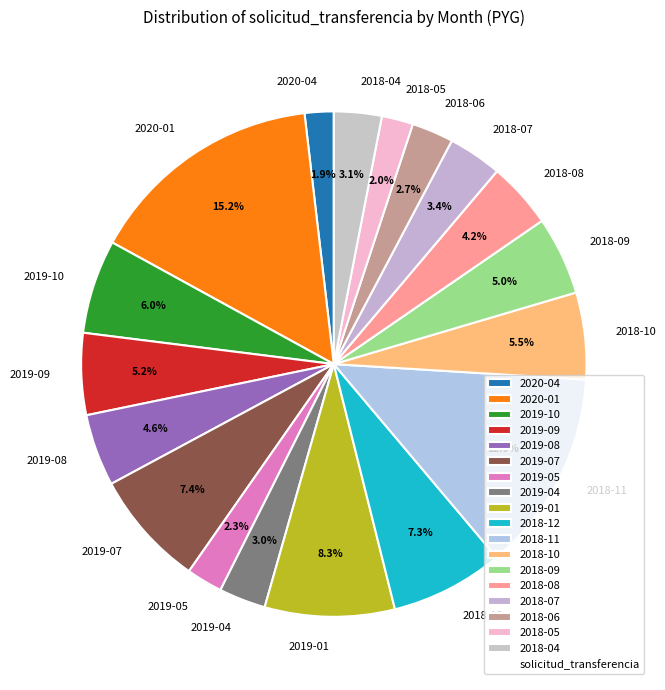

What is the largest slice in the pie chart?

2020-01